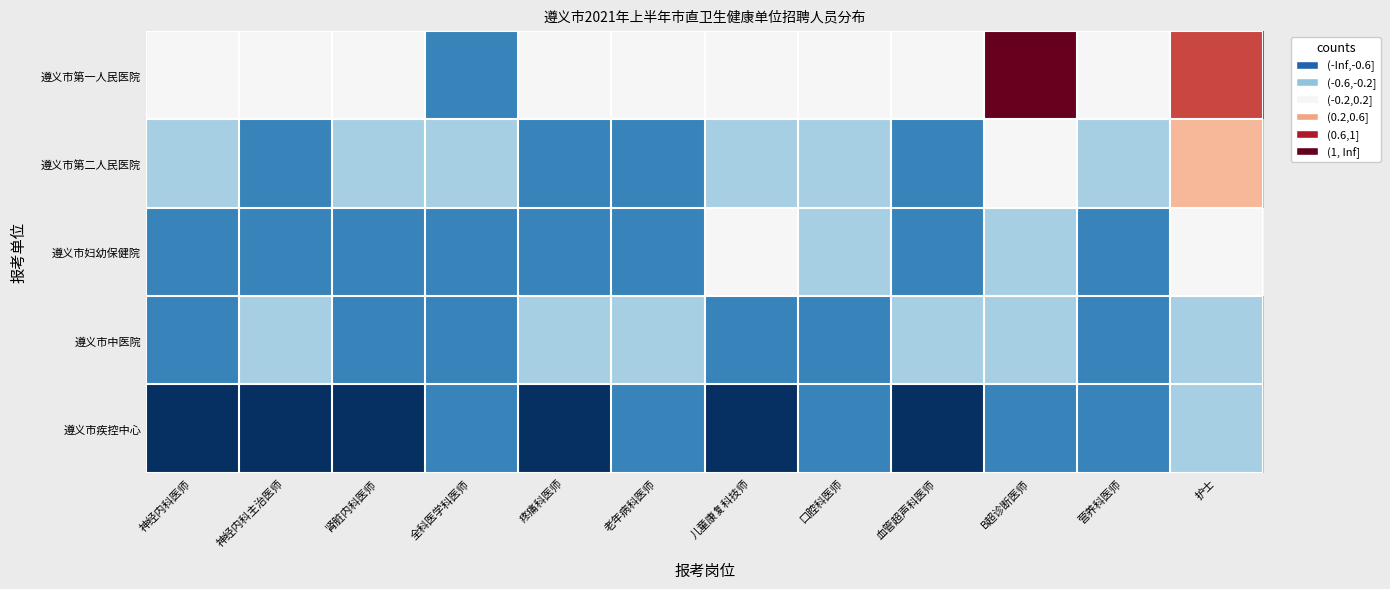

What is the greatest value displayed?

1.0